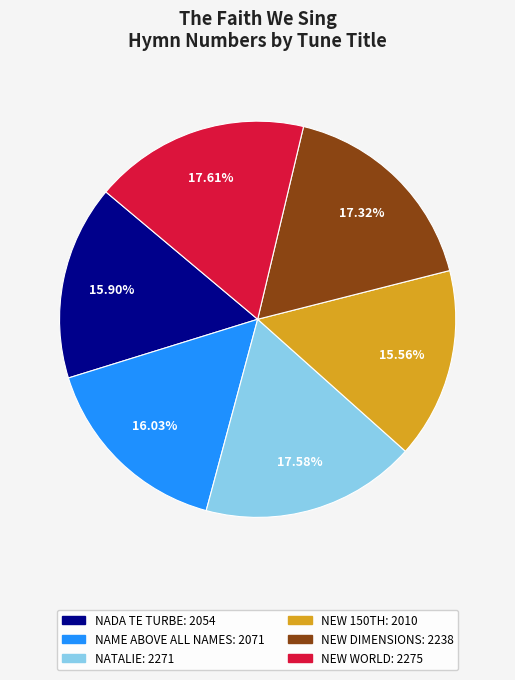

What is the ratio of the value at NADA TE TURBE to the value at NEW WORLD?

0.9